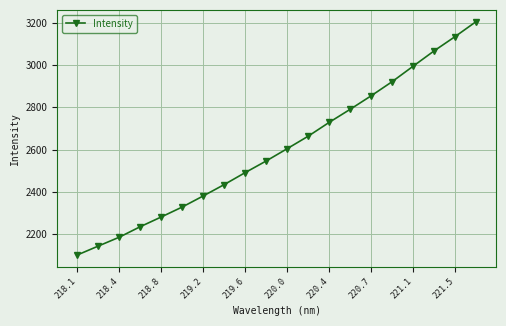

What is the difference between the second highest and minimum values?

1033.1